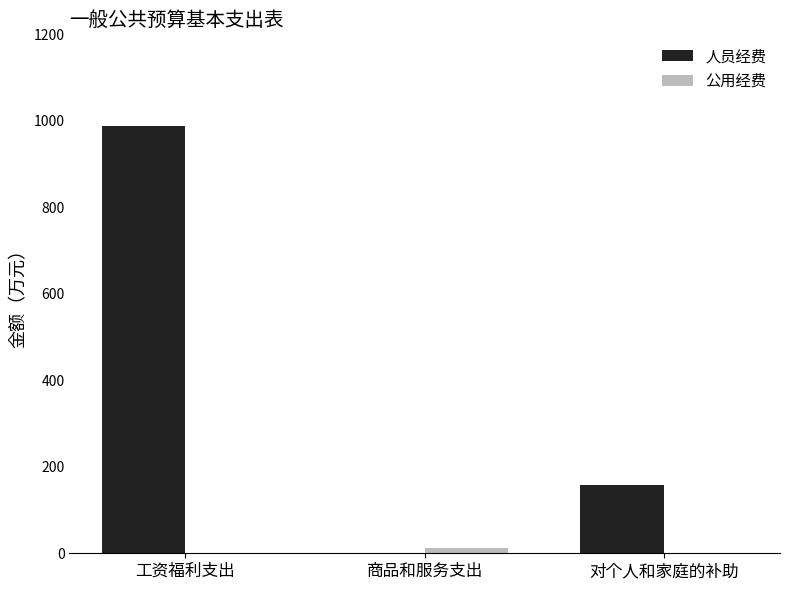

Which series changed the most between 工资福利支出 and 对个人和家庭的补助?

人员经费